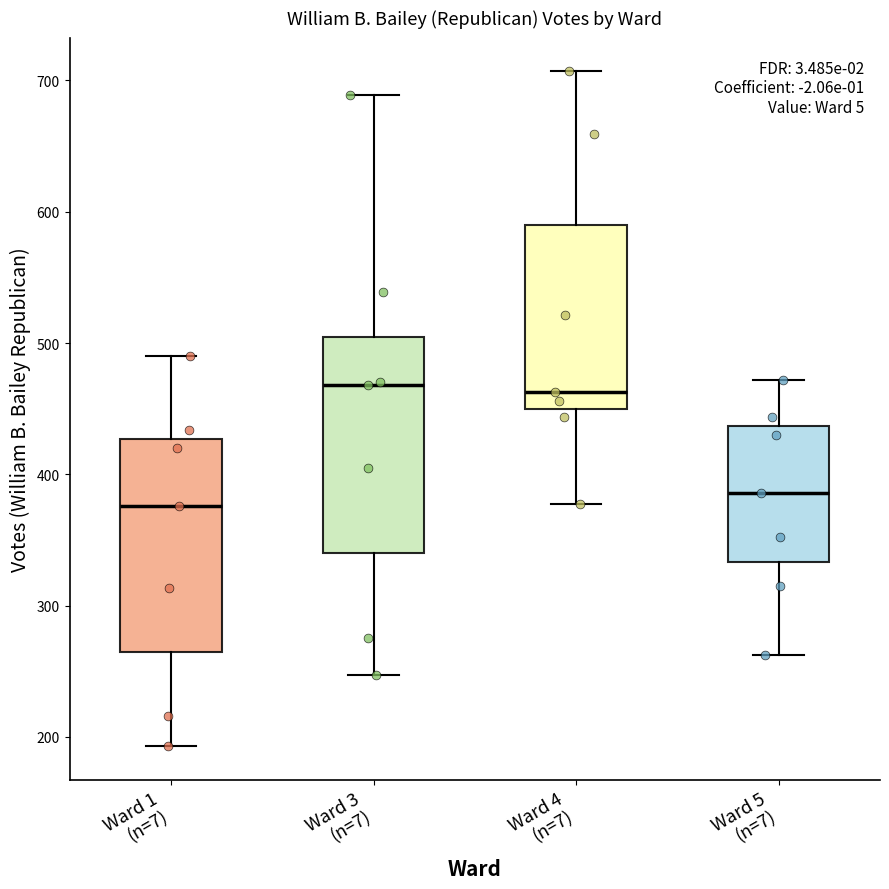

Where does the lower whisker of the box for Ward 1 (n=7) end on the y-axis? The values are not printed on the chart, so give them approximately, as read against the axis.

190